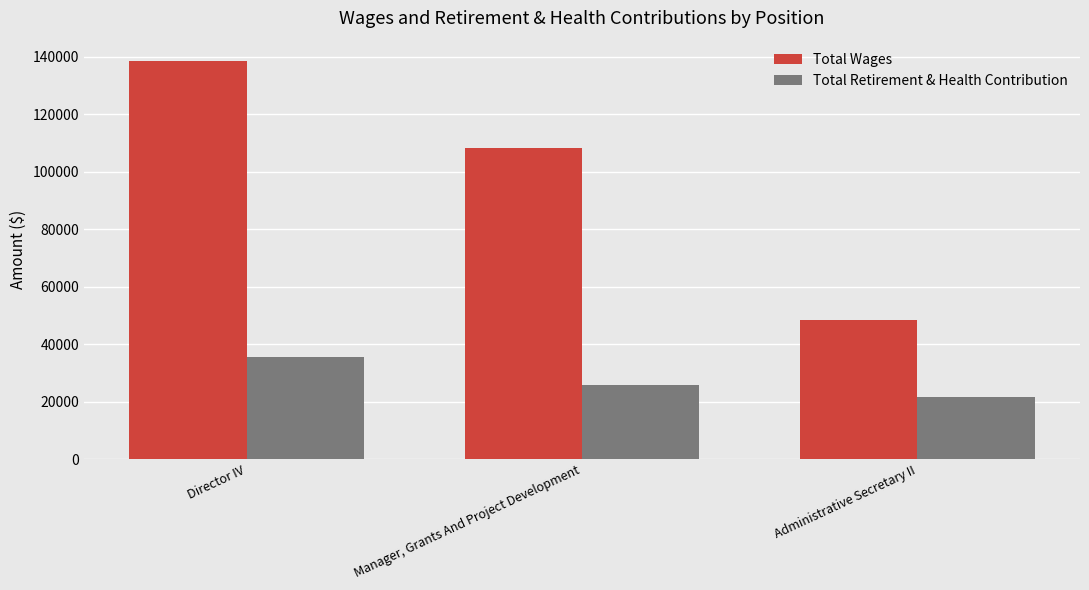

Which series has the largest range (max minus min)?

Total Wages